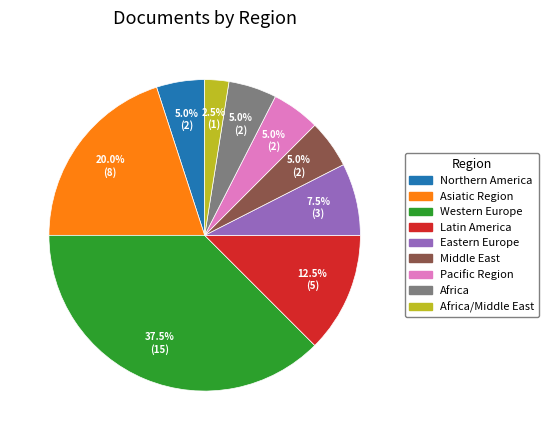

Is there a majority slice in this chart?

No